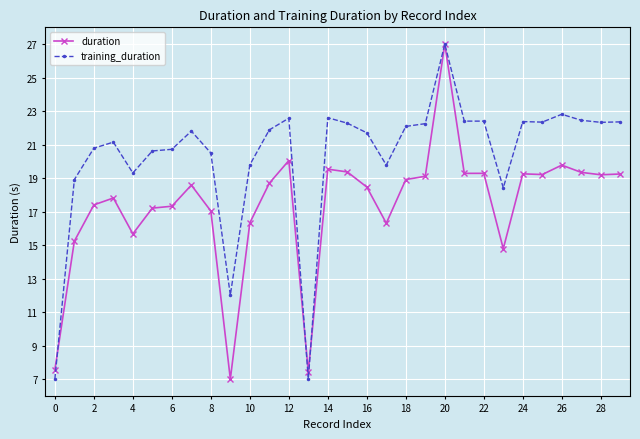

At how many categories does at least one series exceed 10?

28